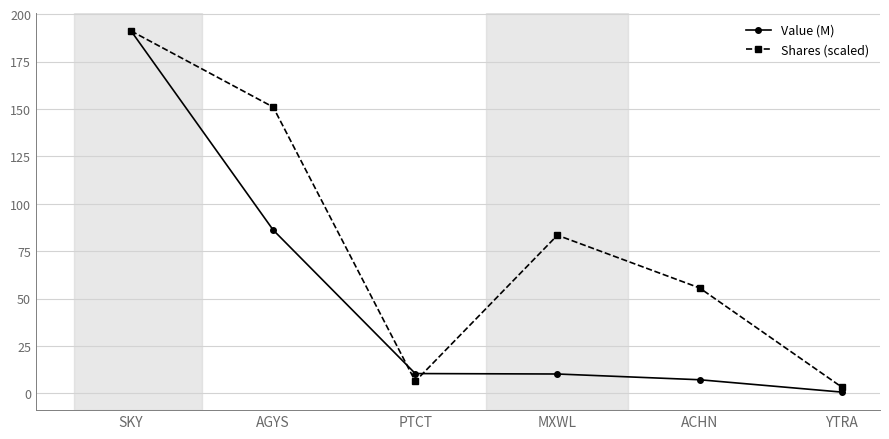

What is the label of the 2nd point from the left?

AGYS